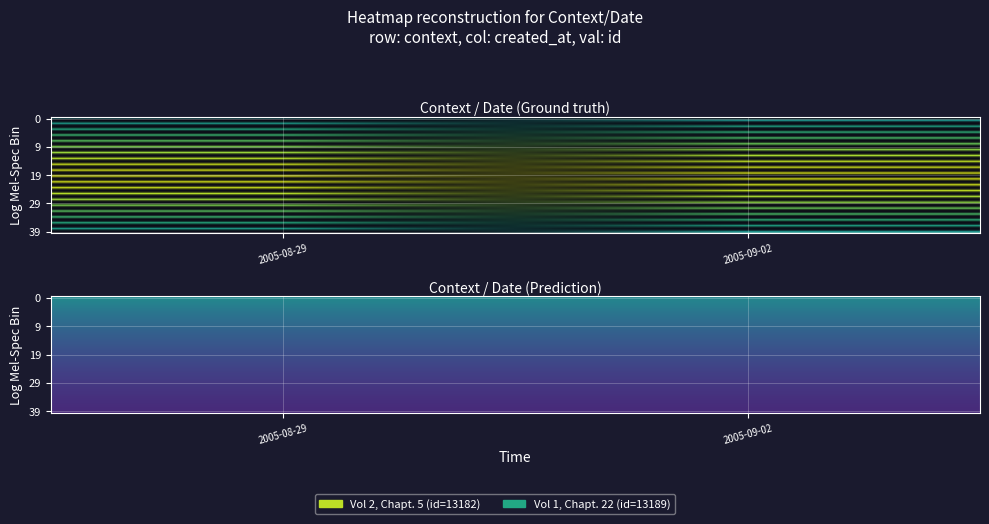

Between 2005-09-02 and 2005-08-29, which is larger?

2005-08-29